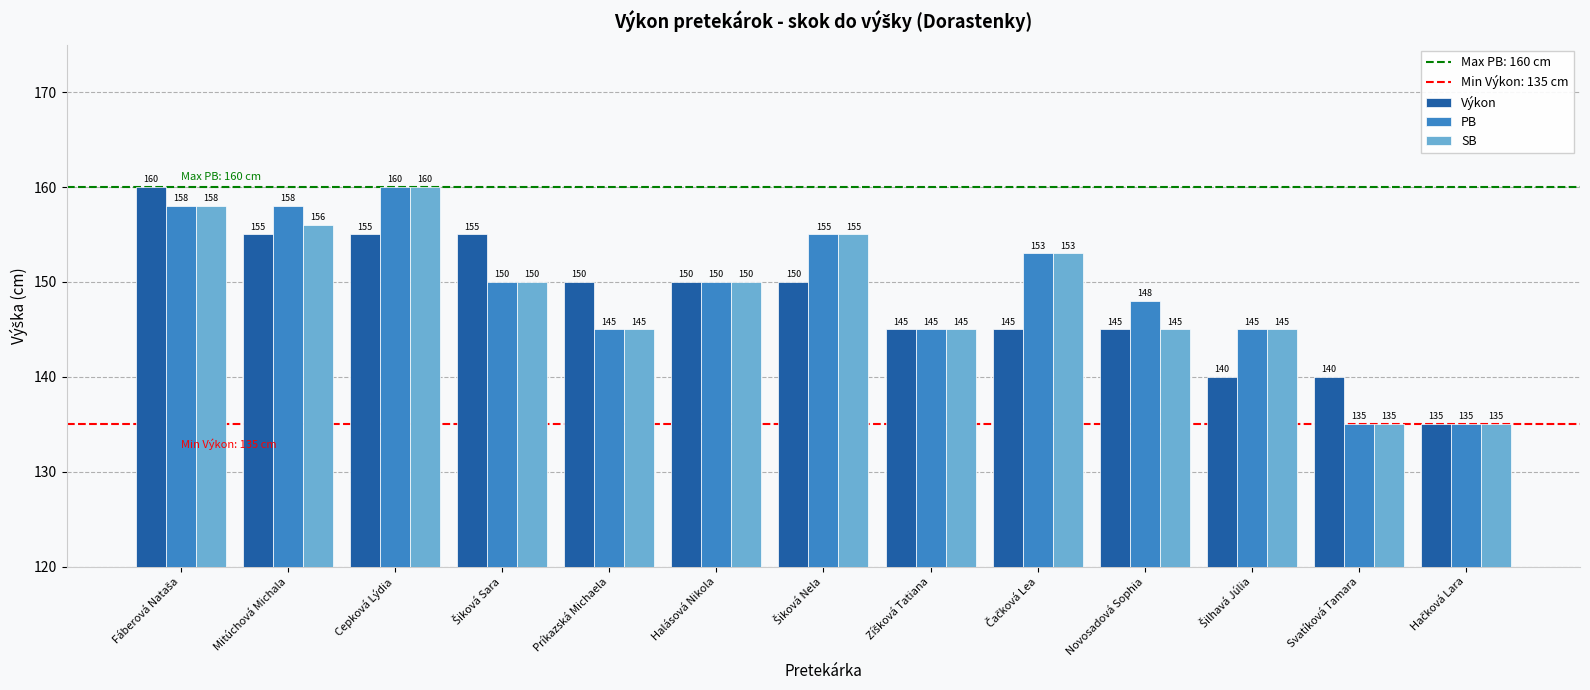

At which label does PB reach its peak?

Cepková Lýdia